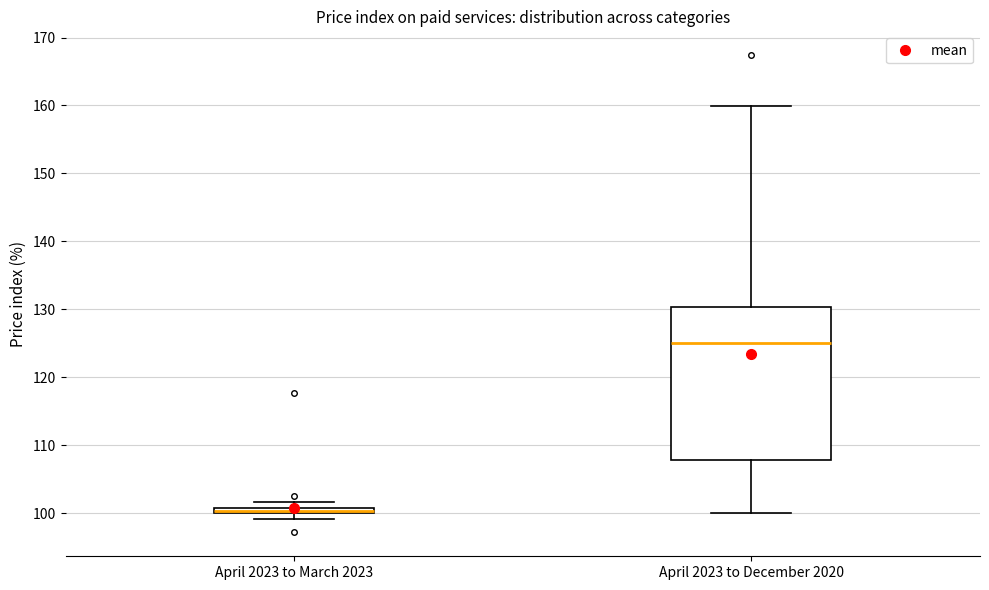

Comparing the boxes themselves (not the whiskers), which one is the tallest?

April 2023 to December 2020